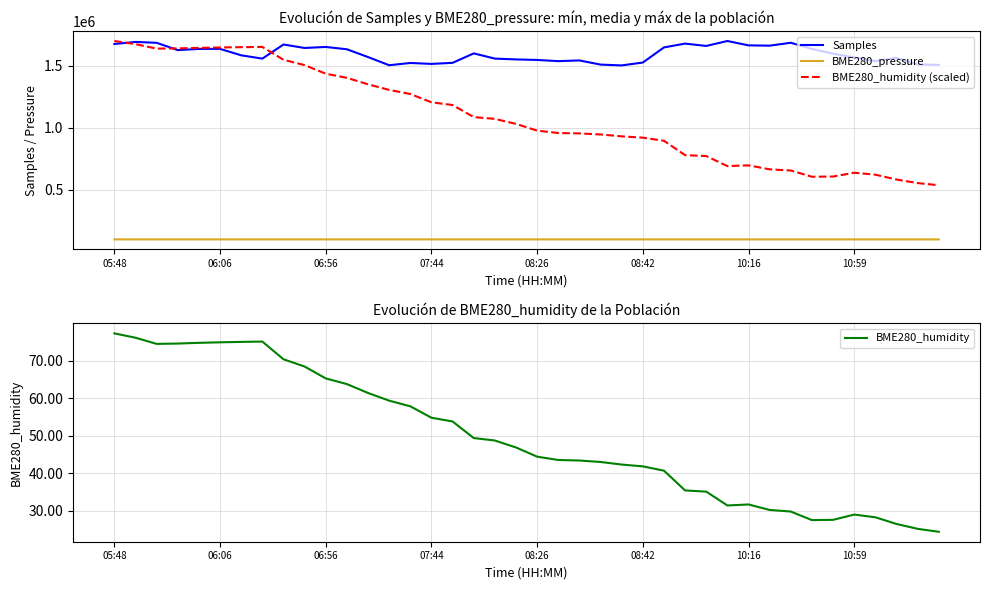

True or false: BME280_pressure and Samples intersect in this chart.

False